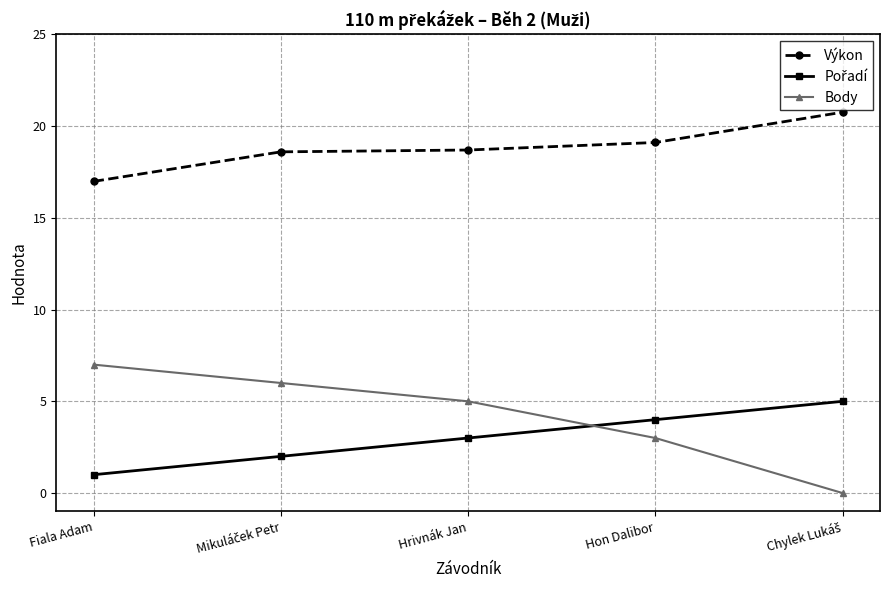

What is the difference between the maximum and minimum values in the Výkon series?

3.8